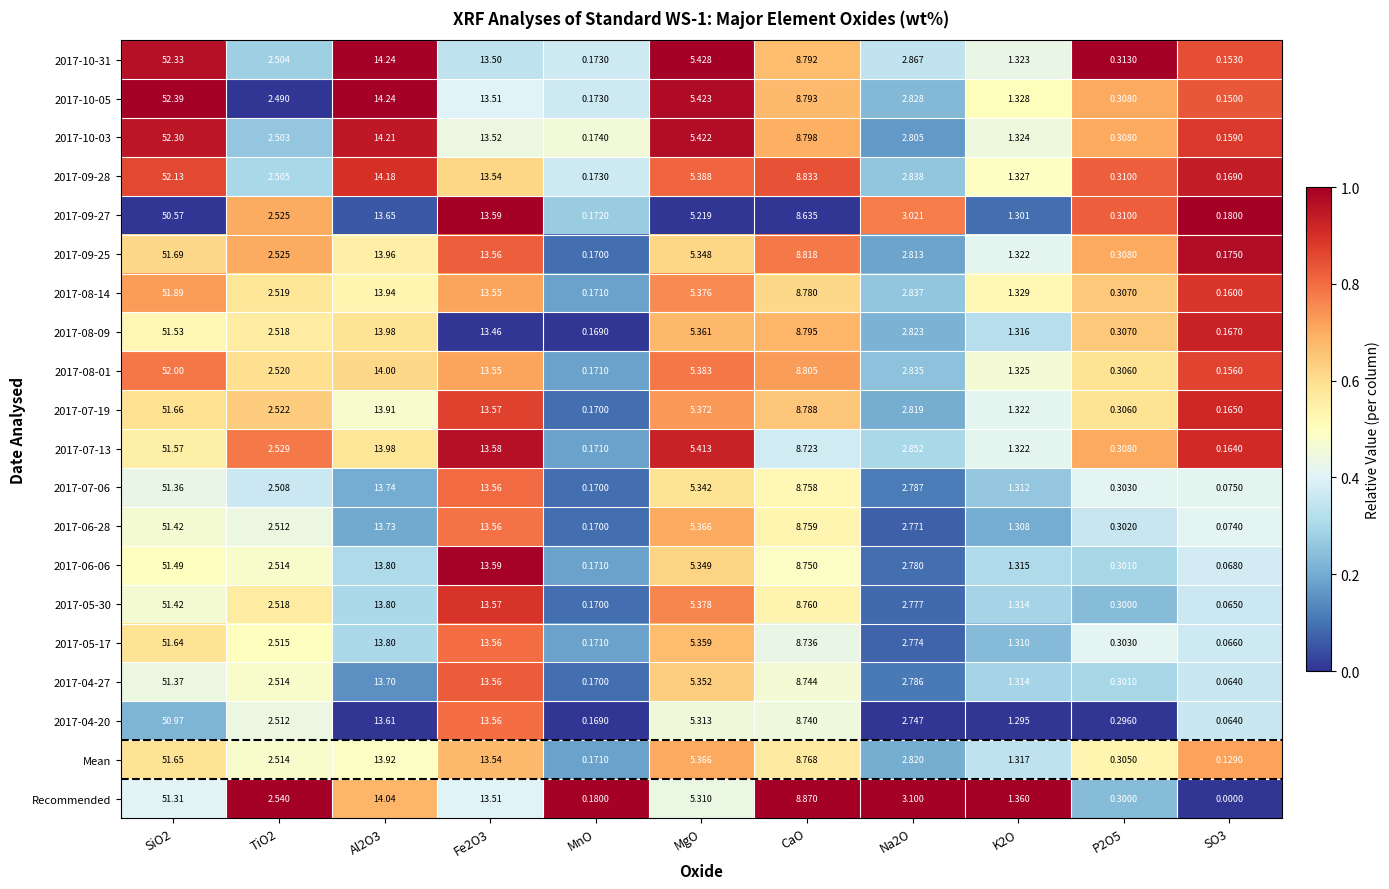

What is the difference between the highest and lowest values at Al2O3?

0.6